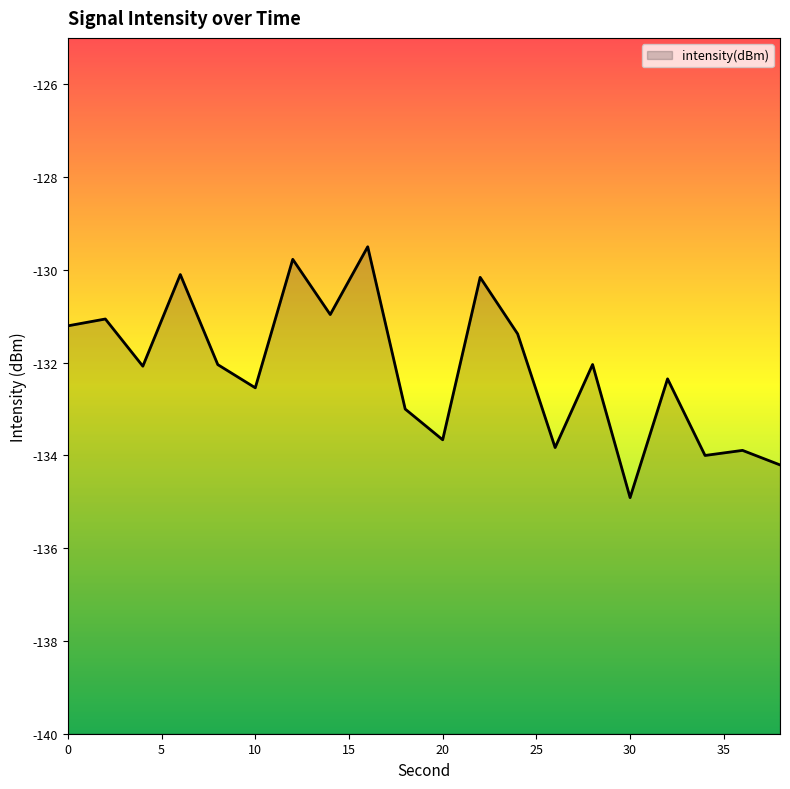

Reading right to left, what are all the values shown in this chart?

-134.2	-133.9	-134.0	-132.3	-134.9	-132.0	-133.8	-131.4	-130.2	-133.7	-133.0	-129.5	-131.0	-129.8	-132.5	-132.0	-130.1	-132.1	-131.1	-131.2